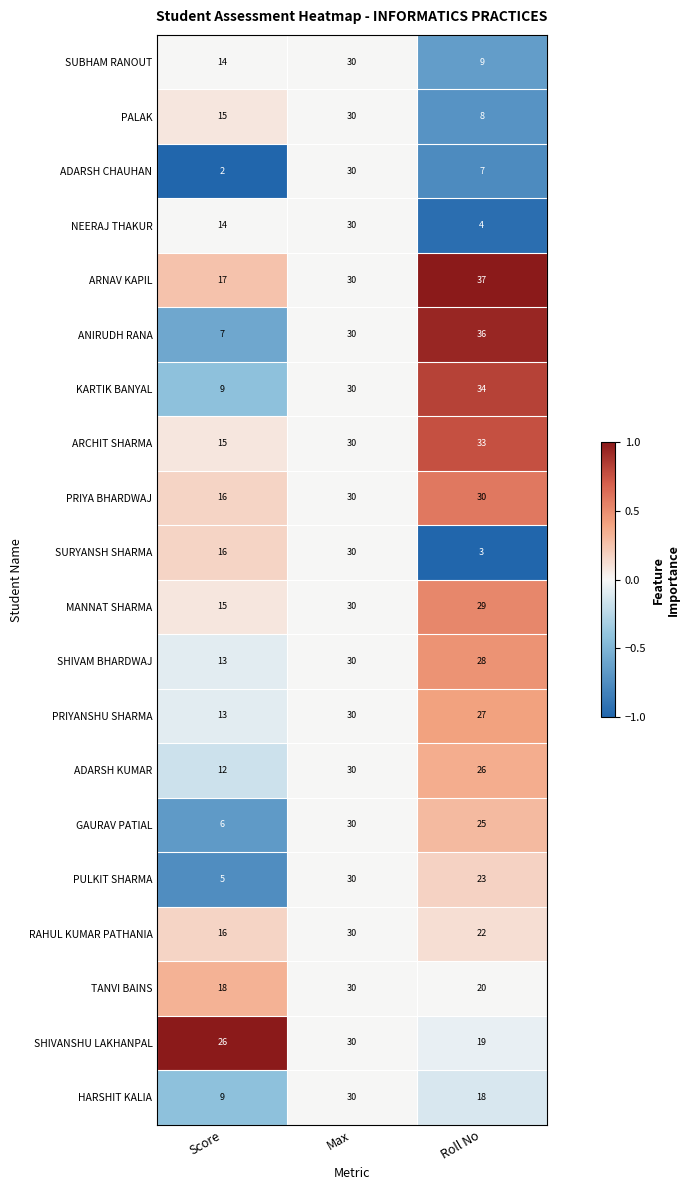

At which category is the sum across all series the highest?

Max